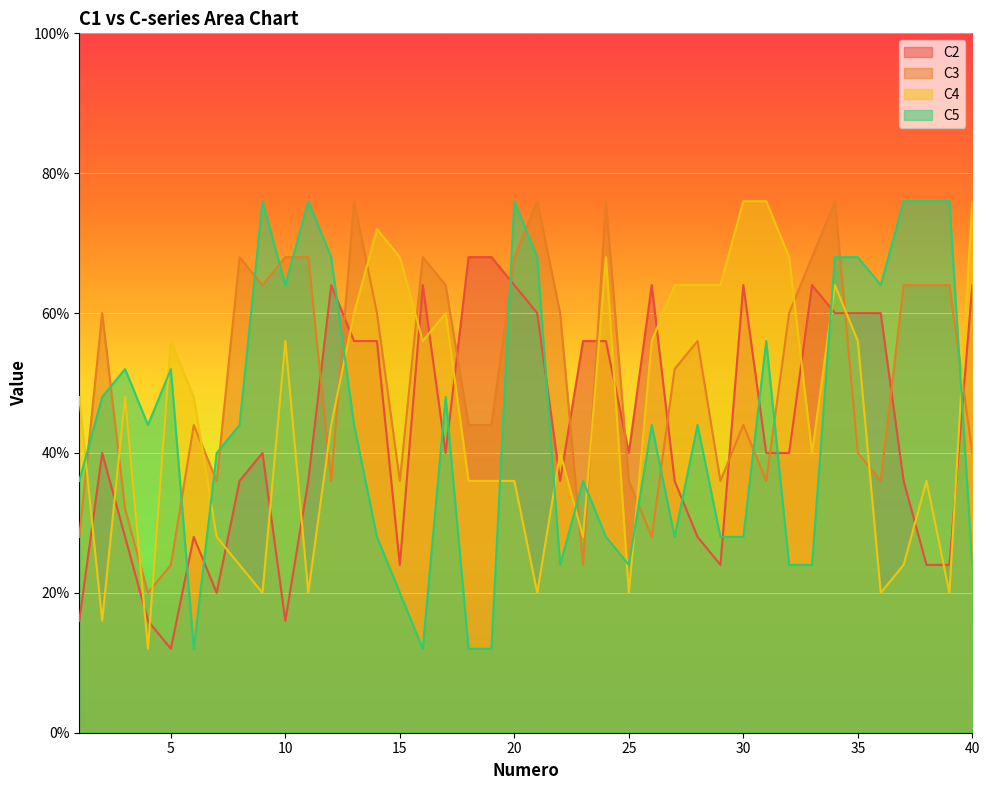

What value does the C4 series have at 31, to the nearest 10?

20